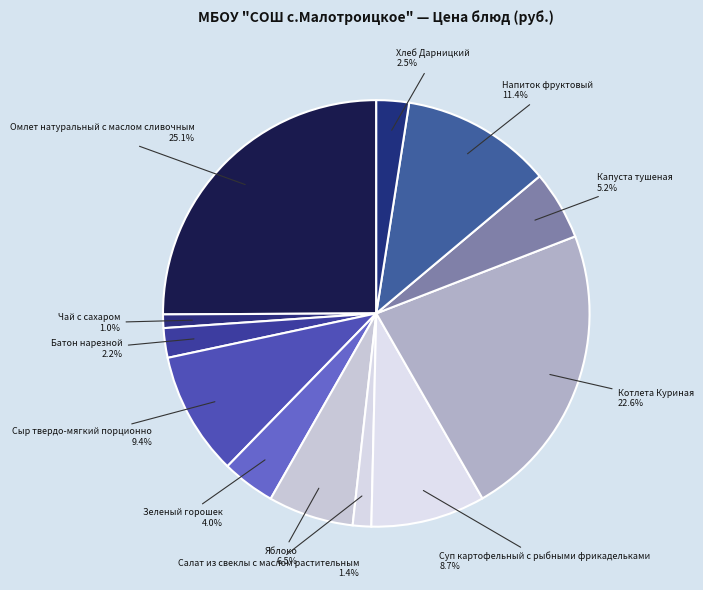

Approximately how many times larger is the value at Яблоко compared to Омлет натуральный с маслом сливочным?

0.3